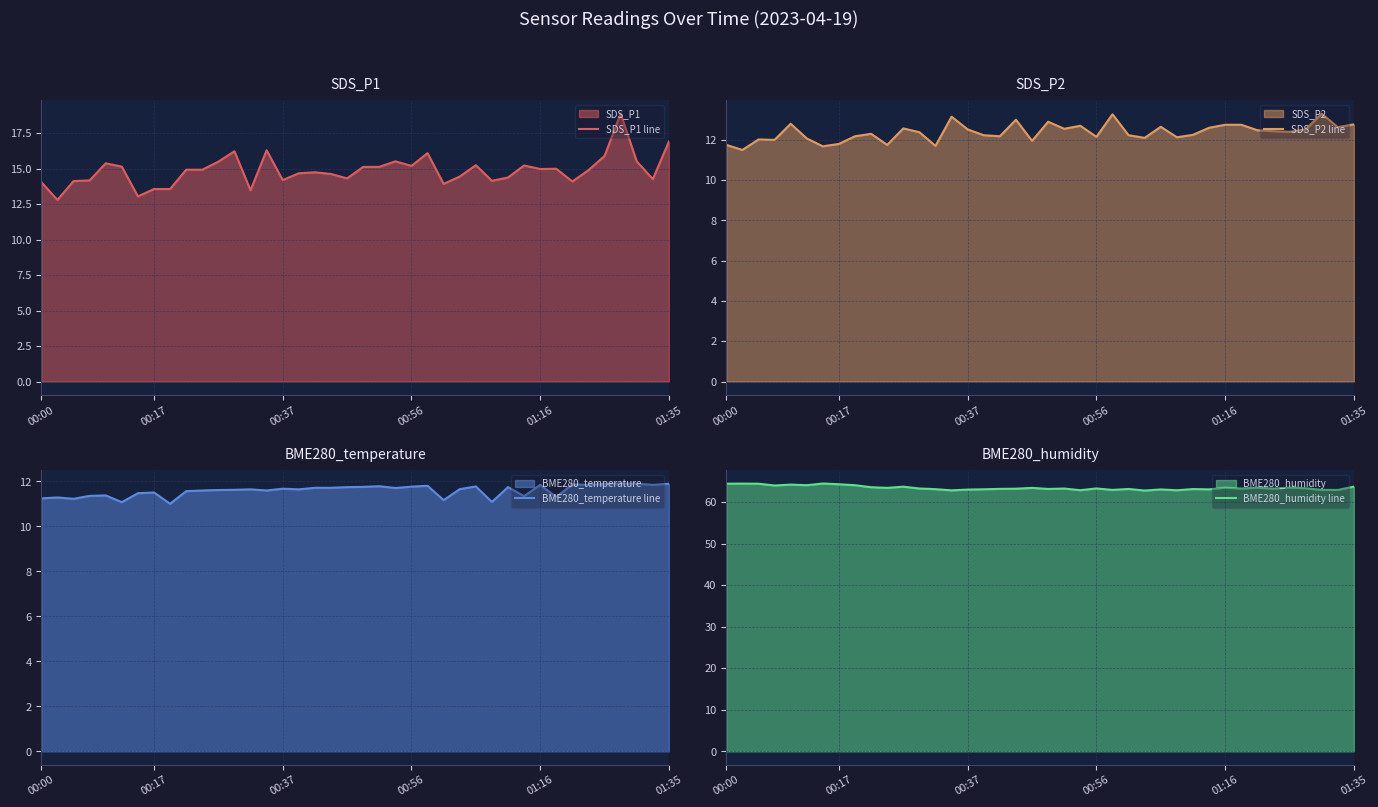

What value does the SDS_P1 line series have at 18?

14.6